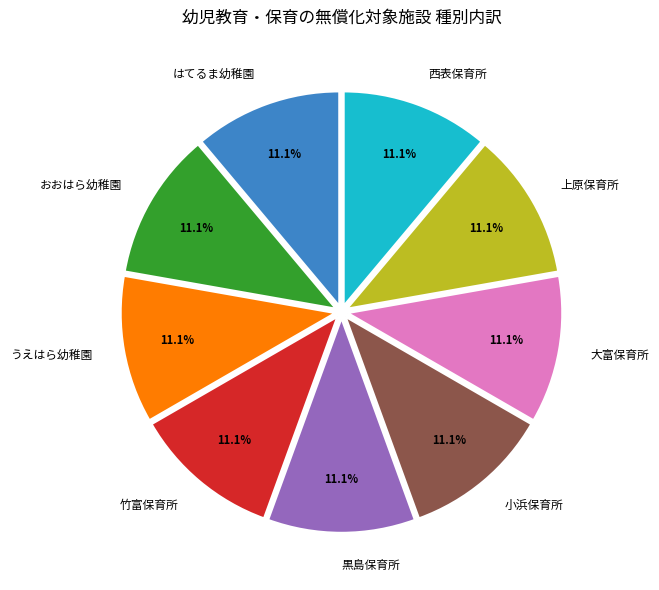

Count the number of slices in the pie.

9